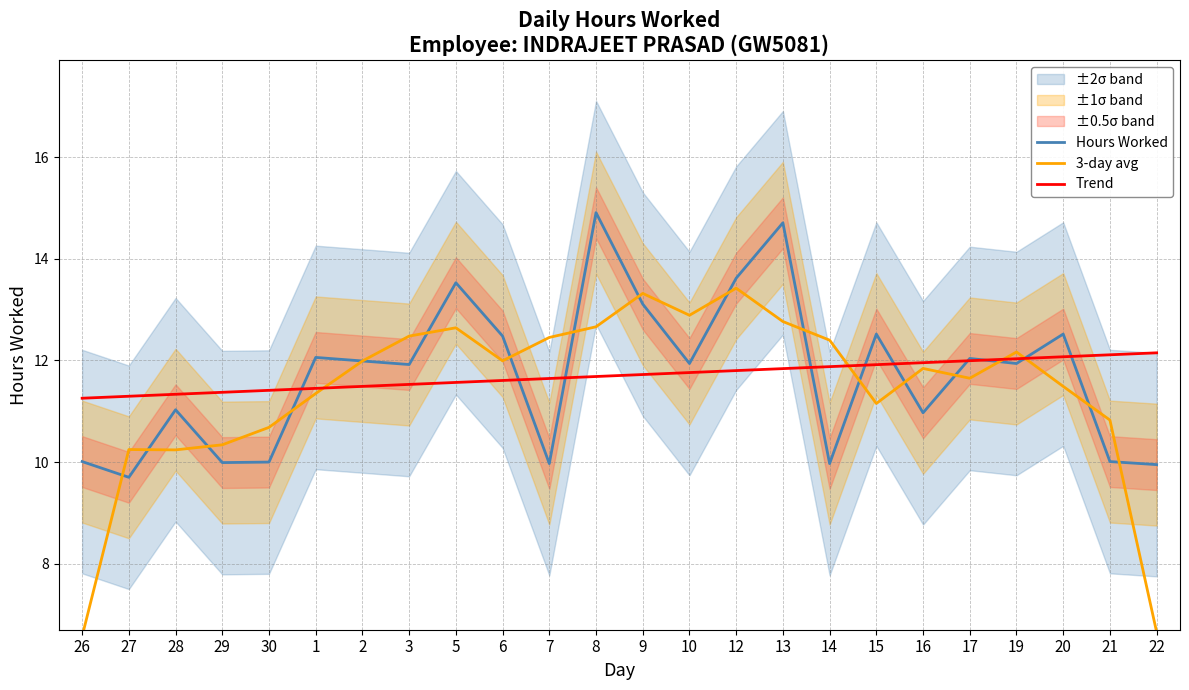

The Trend series shows 6.0 at 16. True or false?

False